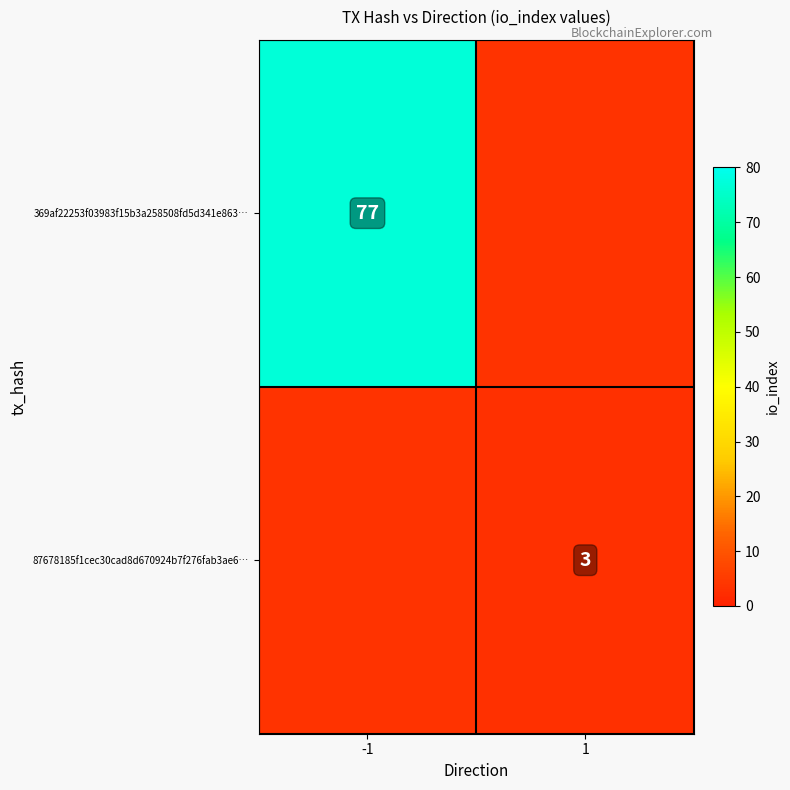

True or false: 369af22253f03983f15b3a258508fd5d341e863… has a value of 77 at -1.

True